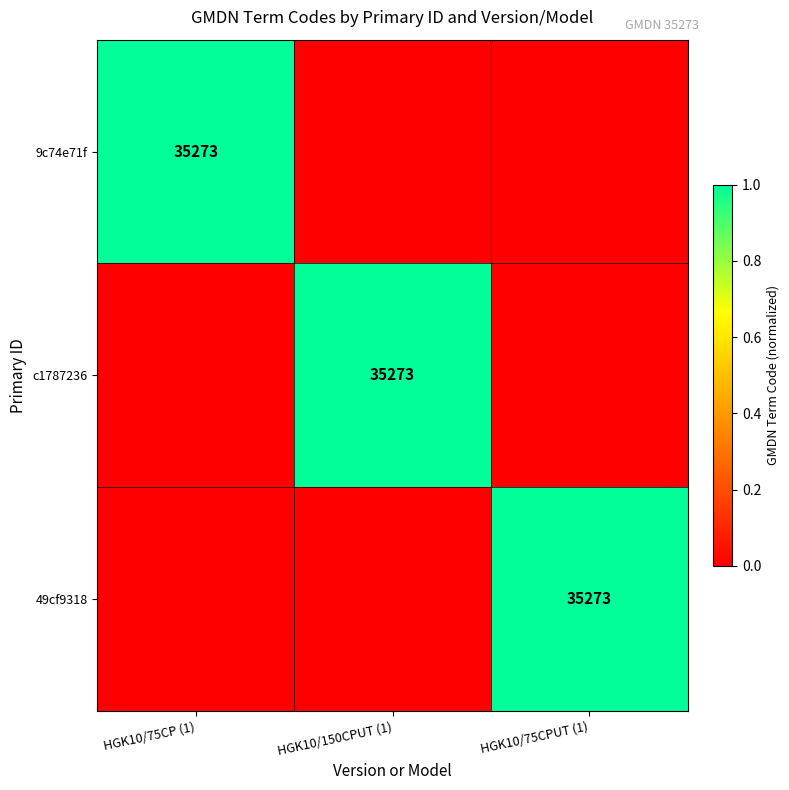

The 49cf9318 series shows 35273 at HGK10/75CPUT (1). True or false?

True